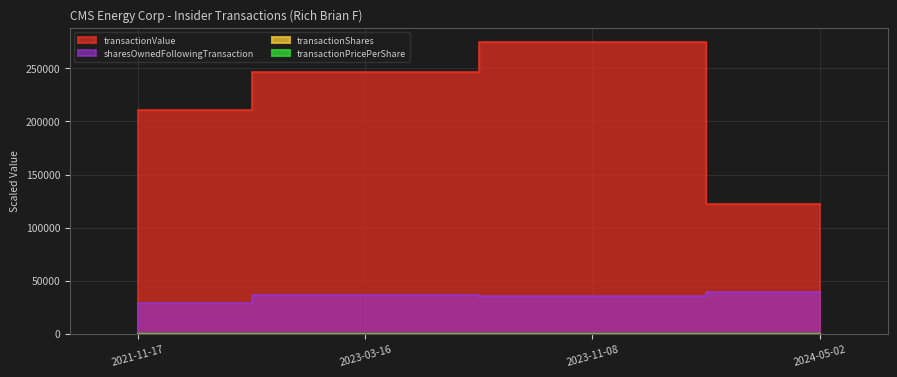

How many values in the transactionValue series are below 246880?

2